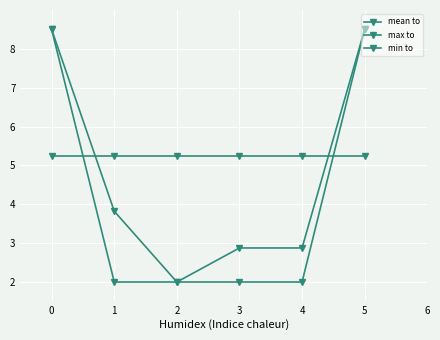

Is it true that max to equals 2.9 at 0?

False